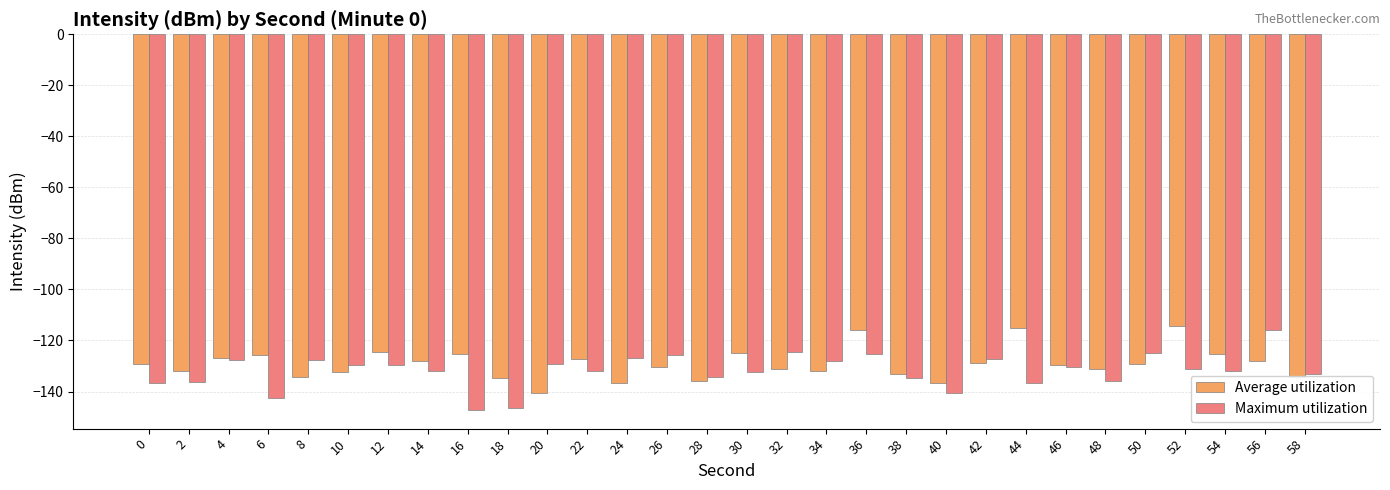

Count the number of categories in the chart.

30